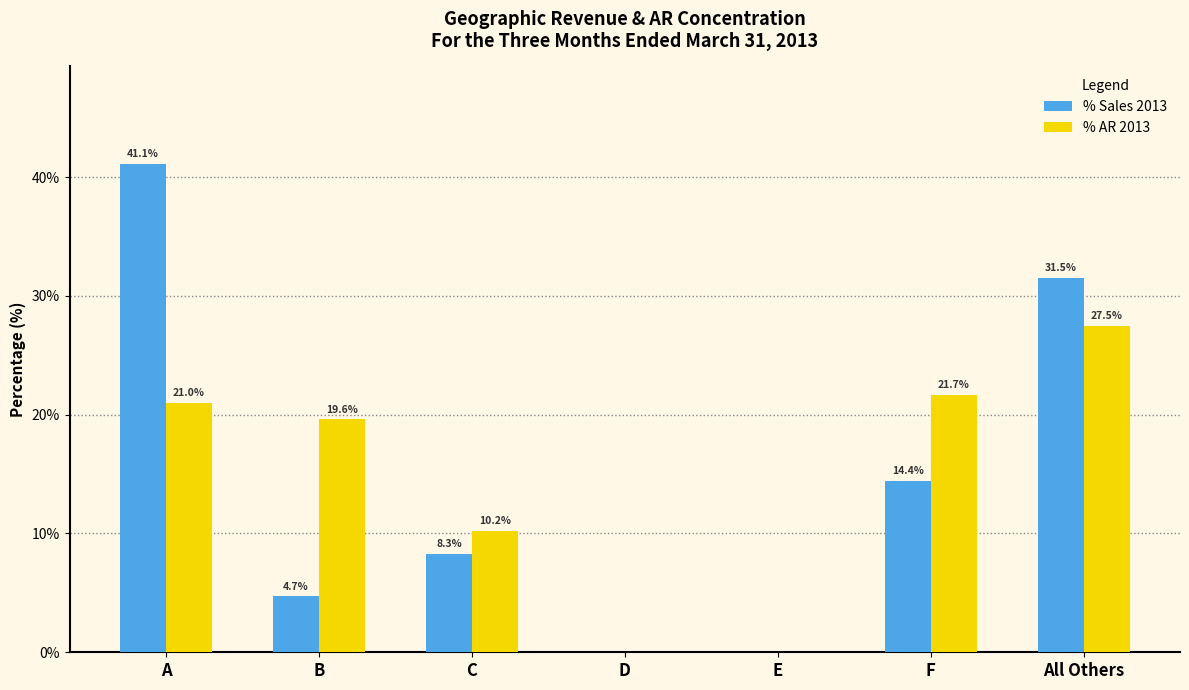

What is the average value of the % AR 2013 series?

14.3